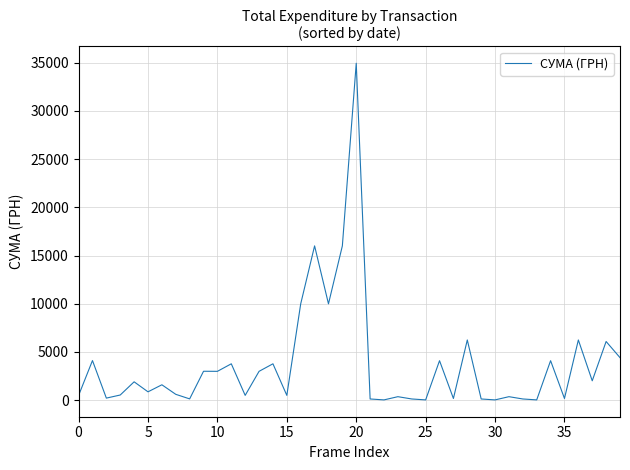

What is the greatest value displayed?

34932.6